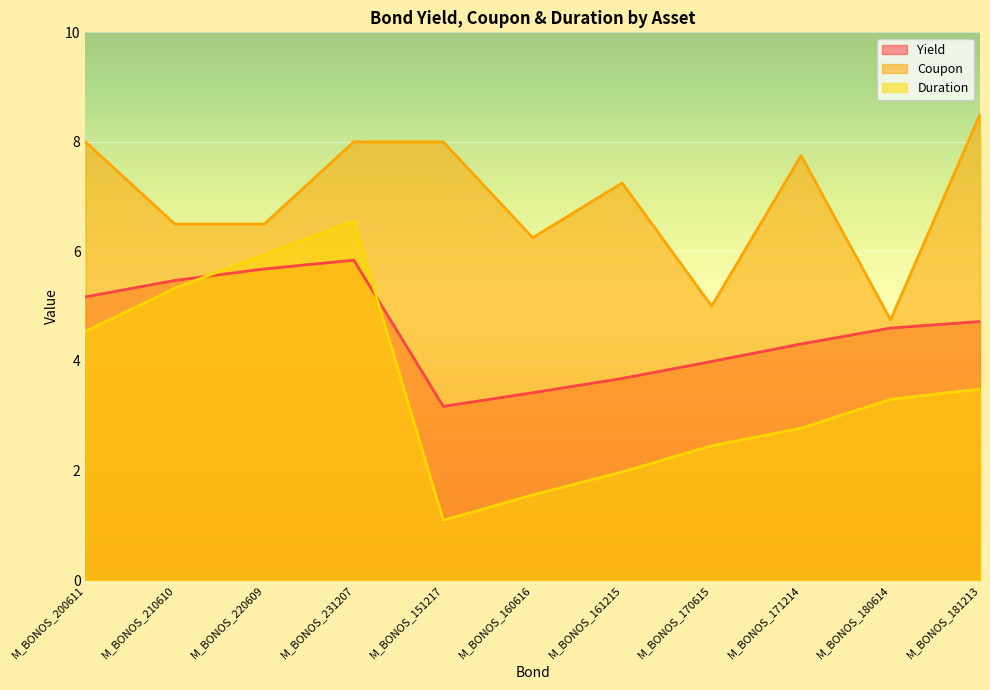

Where is the first local minimum for Yield?

M_BONOS_151217